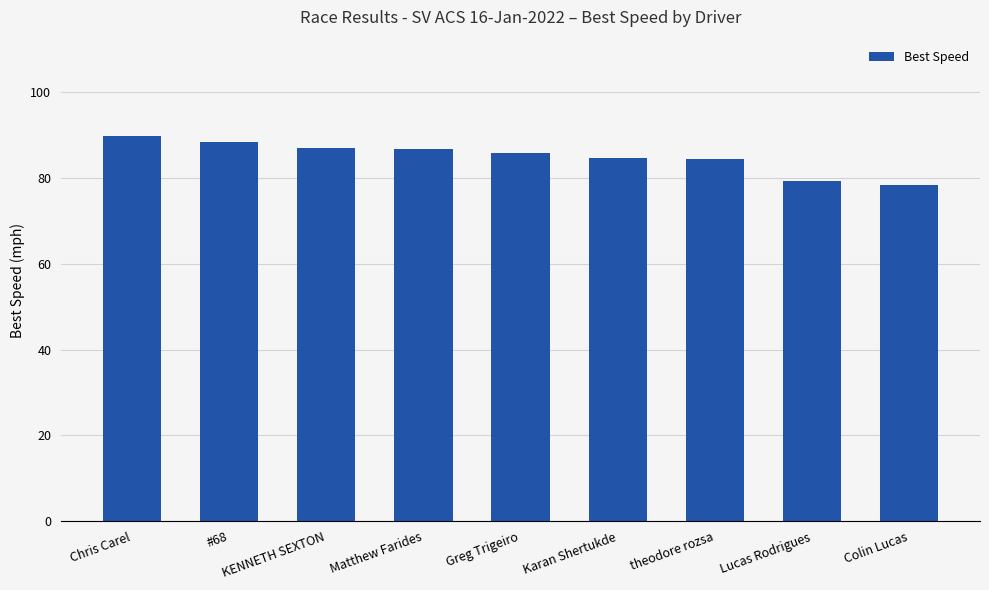

Between Chris Carel and Colin Lucas, which is larger?

Chris Carel